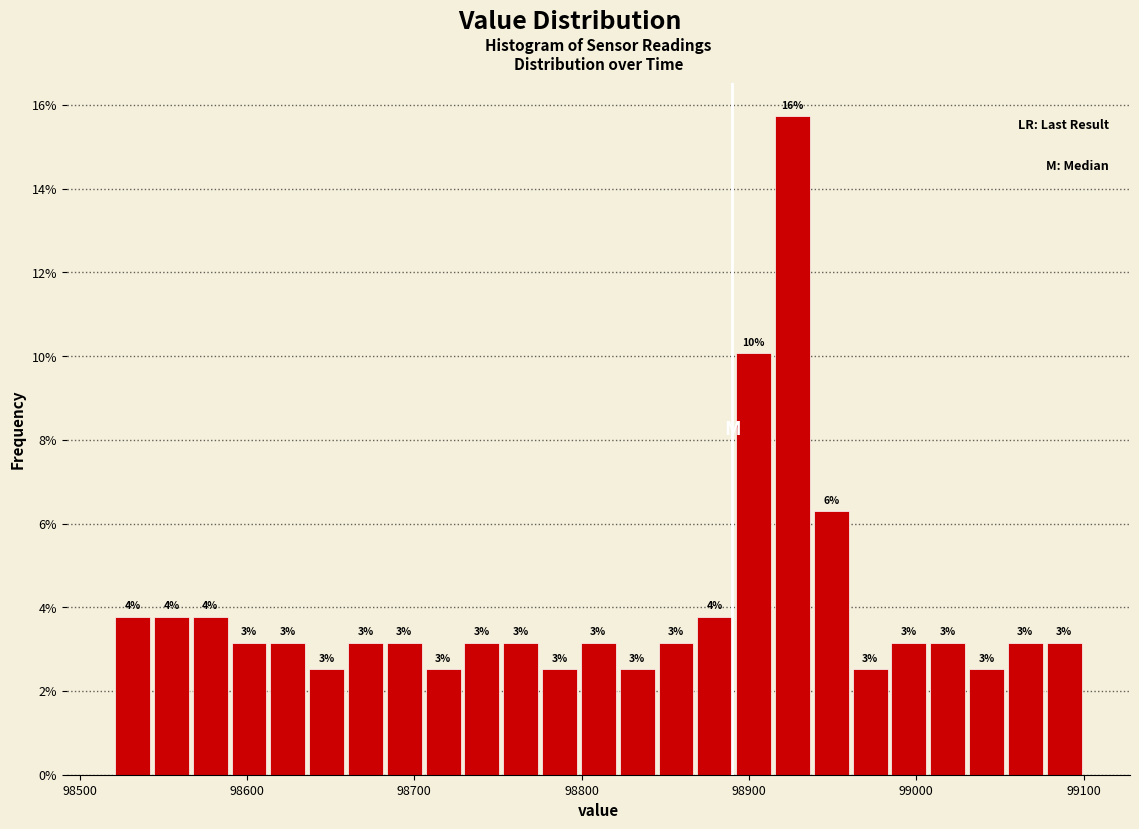

Around what value on the x-axis is the tallest bar? Give the approximate position of its centre, as read against the axis.

98930